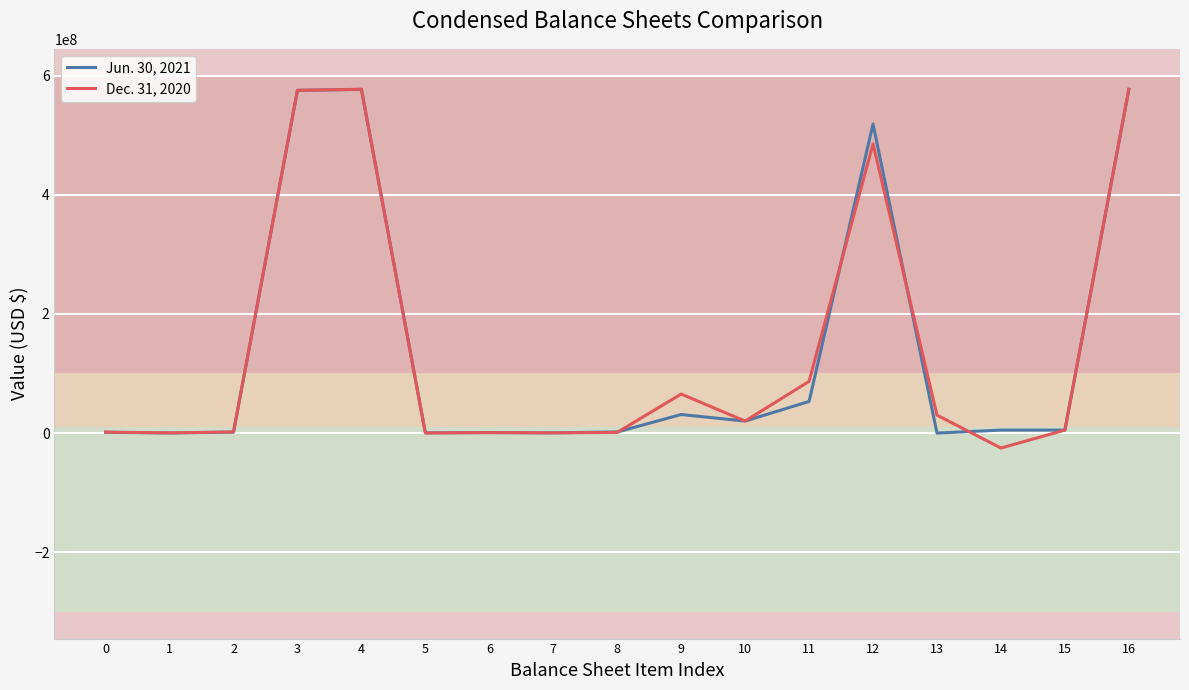

The Jun. 30, 2021 series shows 1271186 at 0. True or false?

True